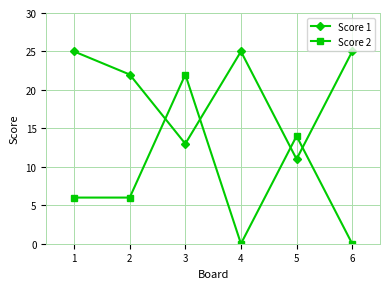

What are all the series names shown in the legend?

Score 1, Score 2